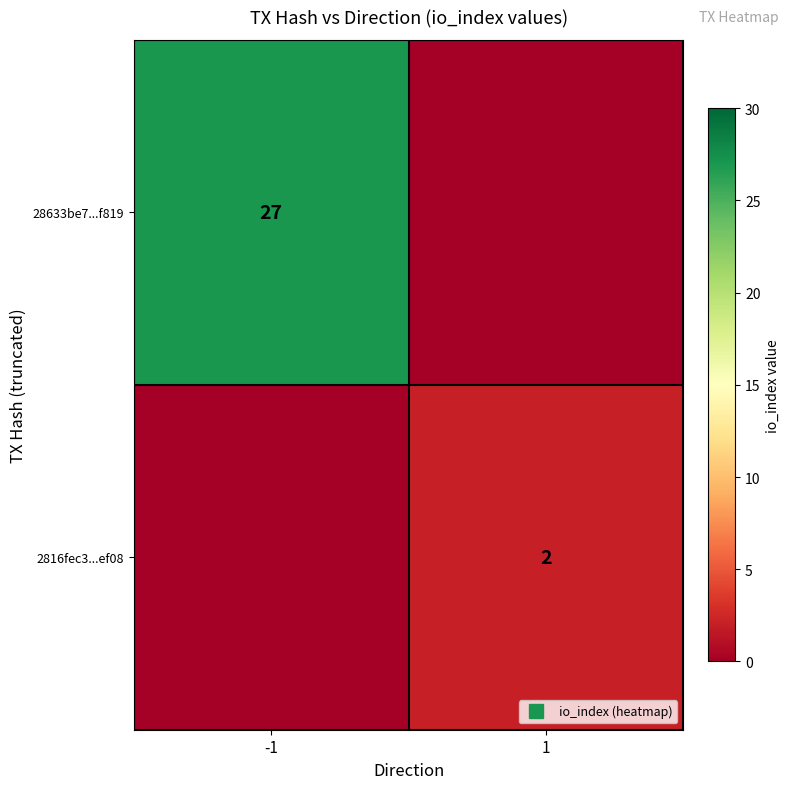

At which category is the sum across all series the highest?

-1